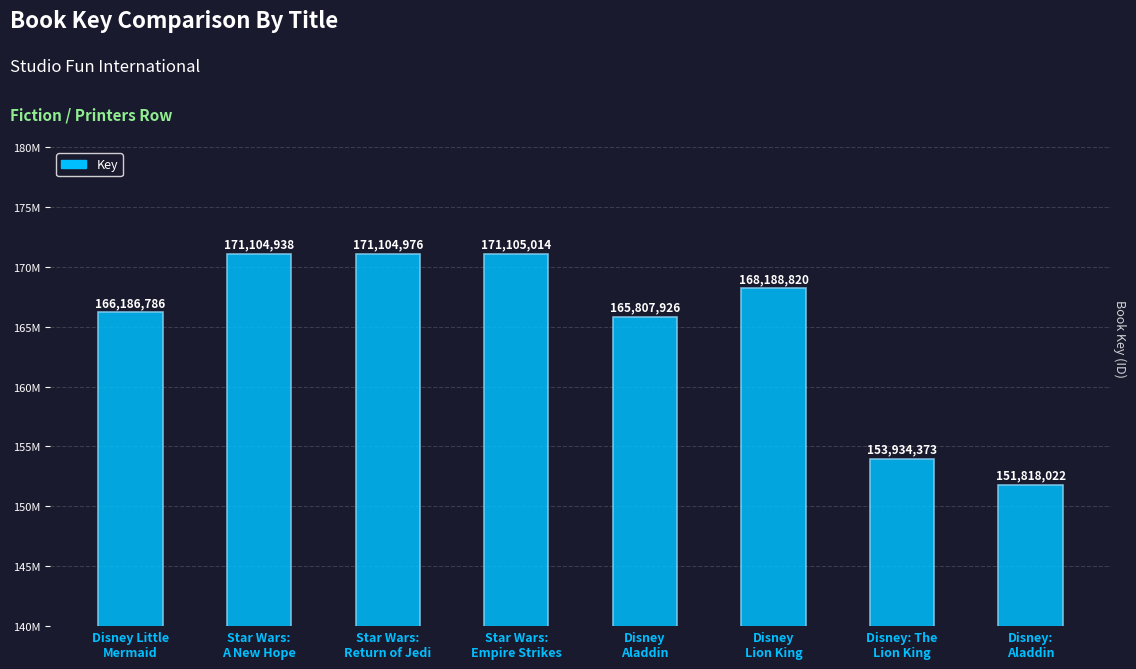

What is the change in value from Star Wars:
Return of Jedi to Disney:
Aladdin?

-19286954